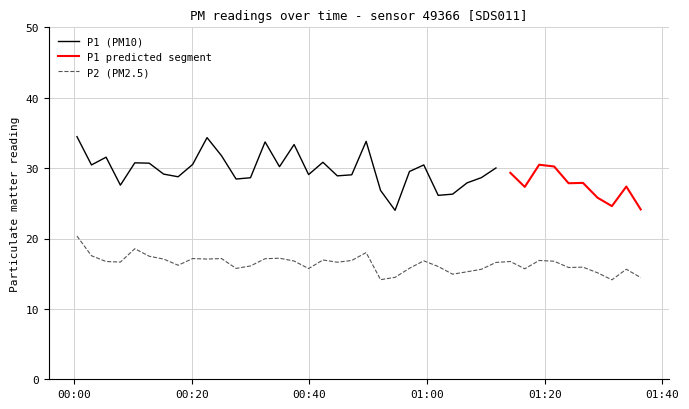

What is the maximum value for P2 (PM2.5)?

20.4